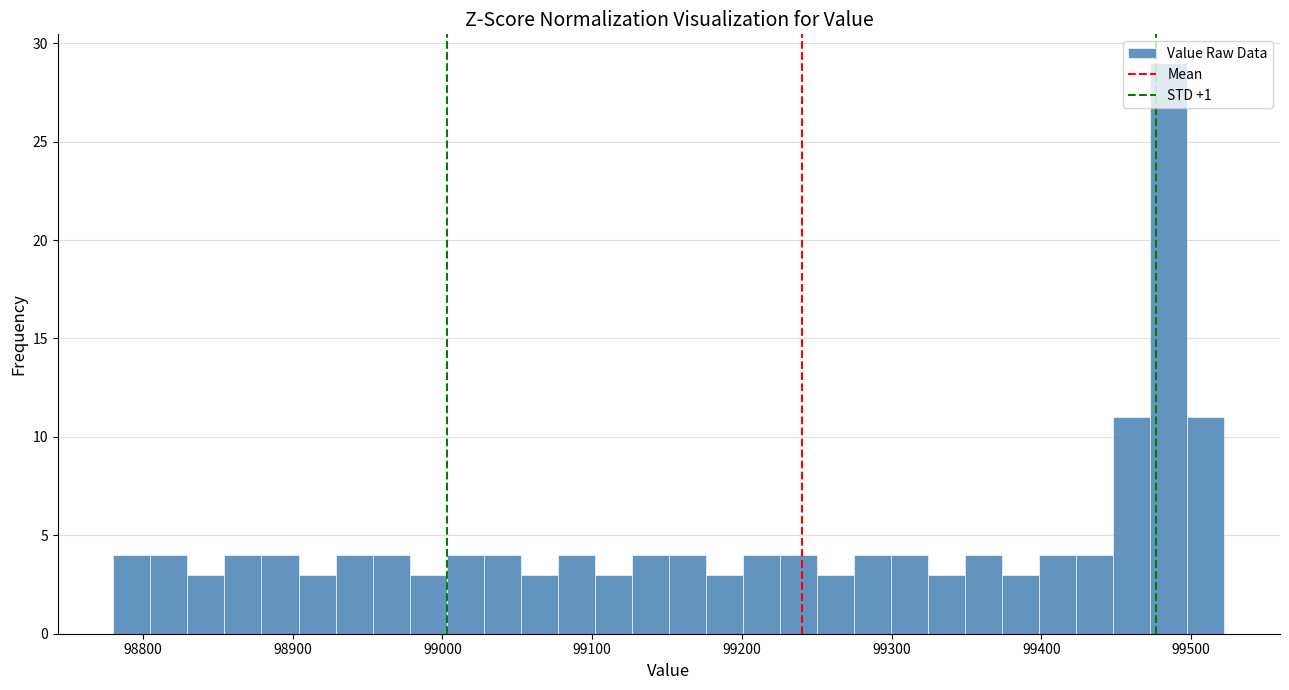

Around what value on the x-axis is the tallest bar? Give the approximate position of its centre, as read against the axis.

99490